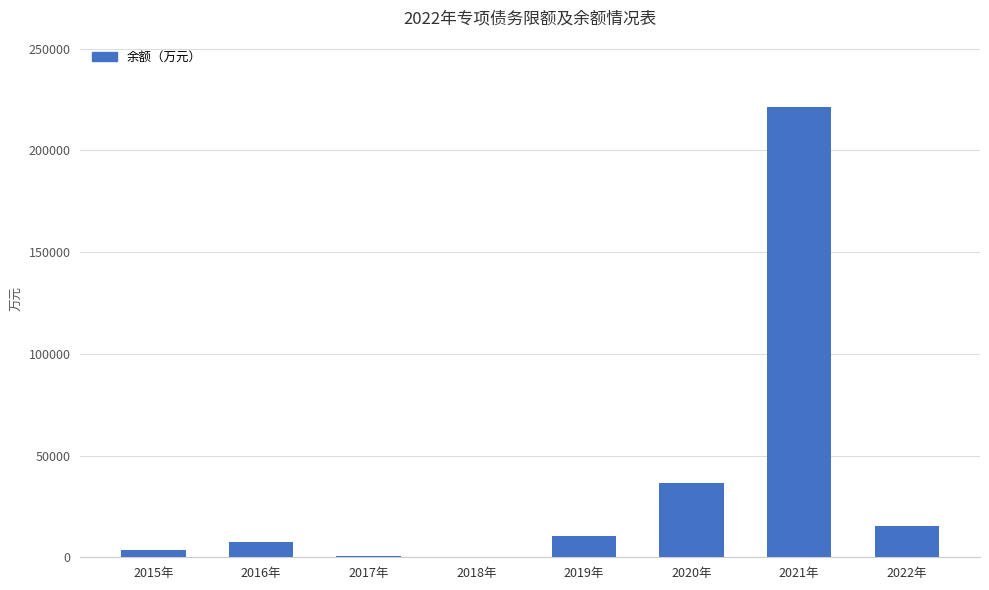

The chart shows a value of 3649 at 2015年. True or false?

True